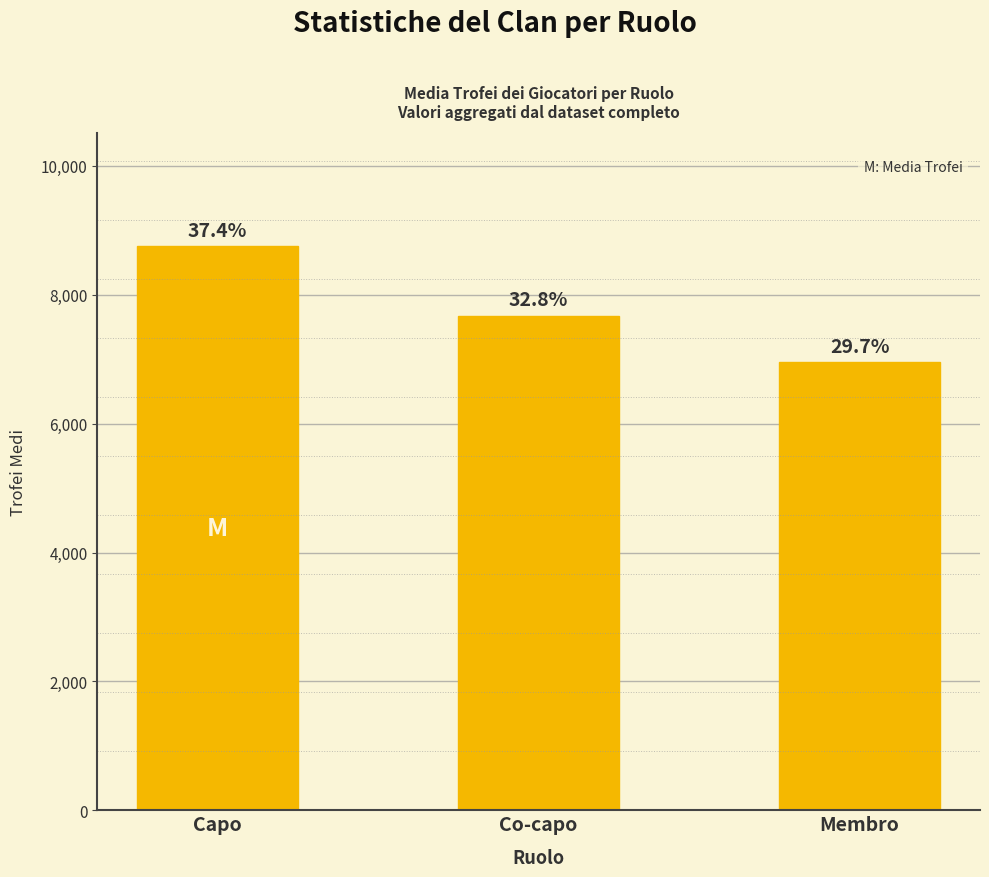

What is the maximum value shown in the chart?

8756